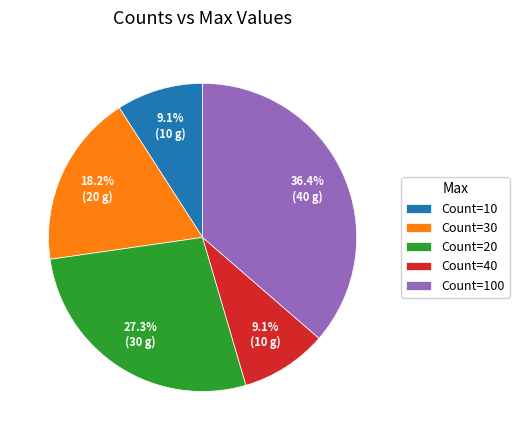

Which has a higher value, Count=30 or Count=100?

Count=100